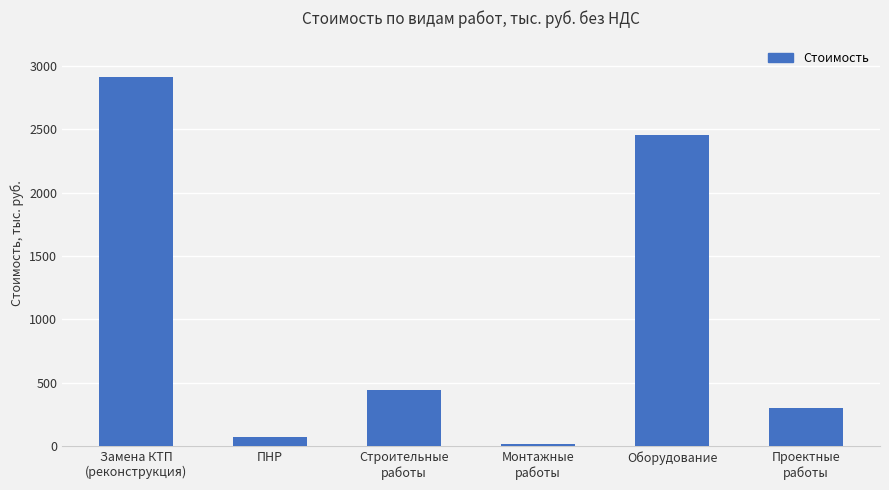

What position from the left is Проектные
работы?

6